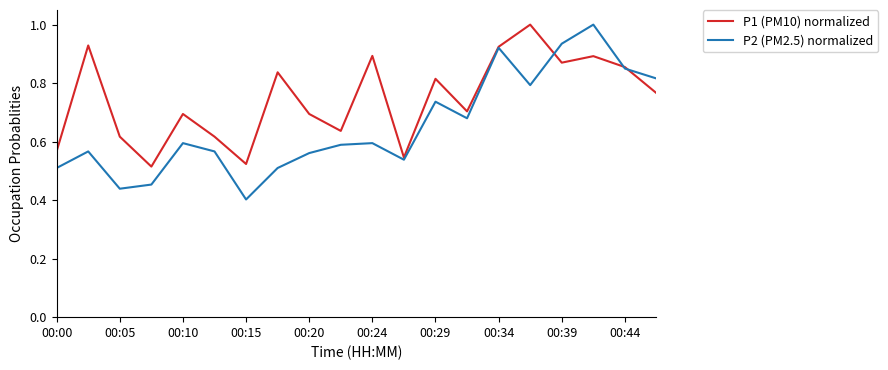

What is the highest value of the P2 (PM2.5) normalized series?

1.0